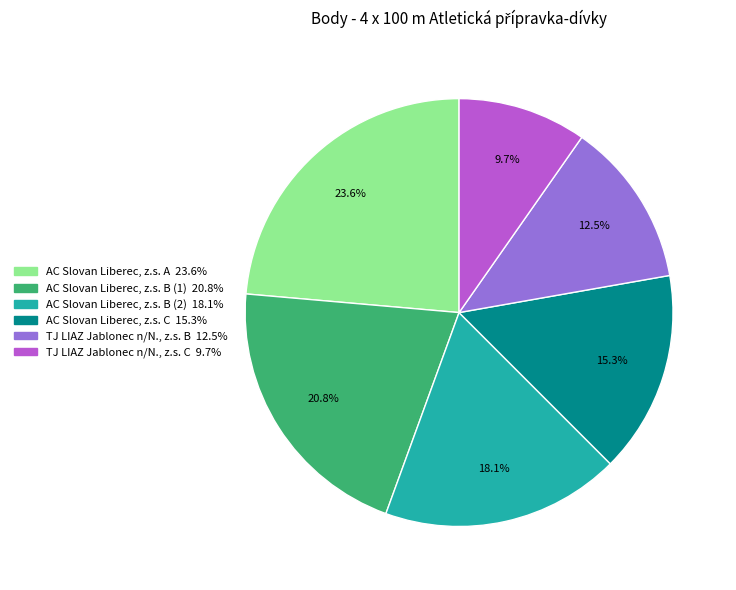

Which category has the biggest portion of the pie?

AC Slovan Liberec, z.s. A